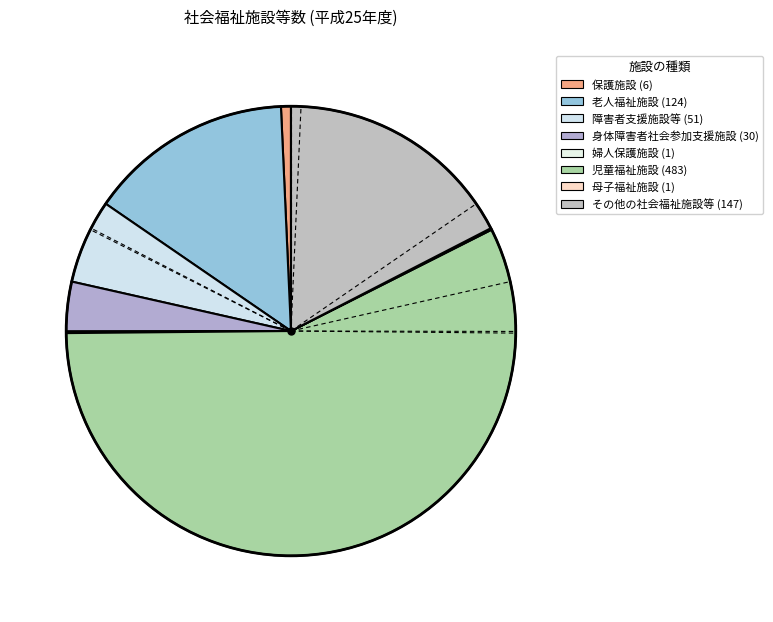

Which slice represents more than half of the pie?

児童福祉施設